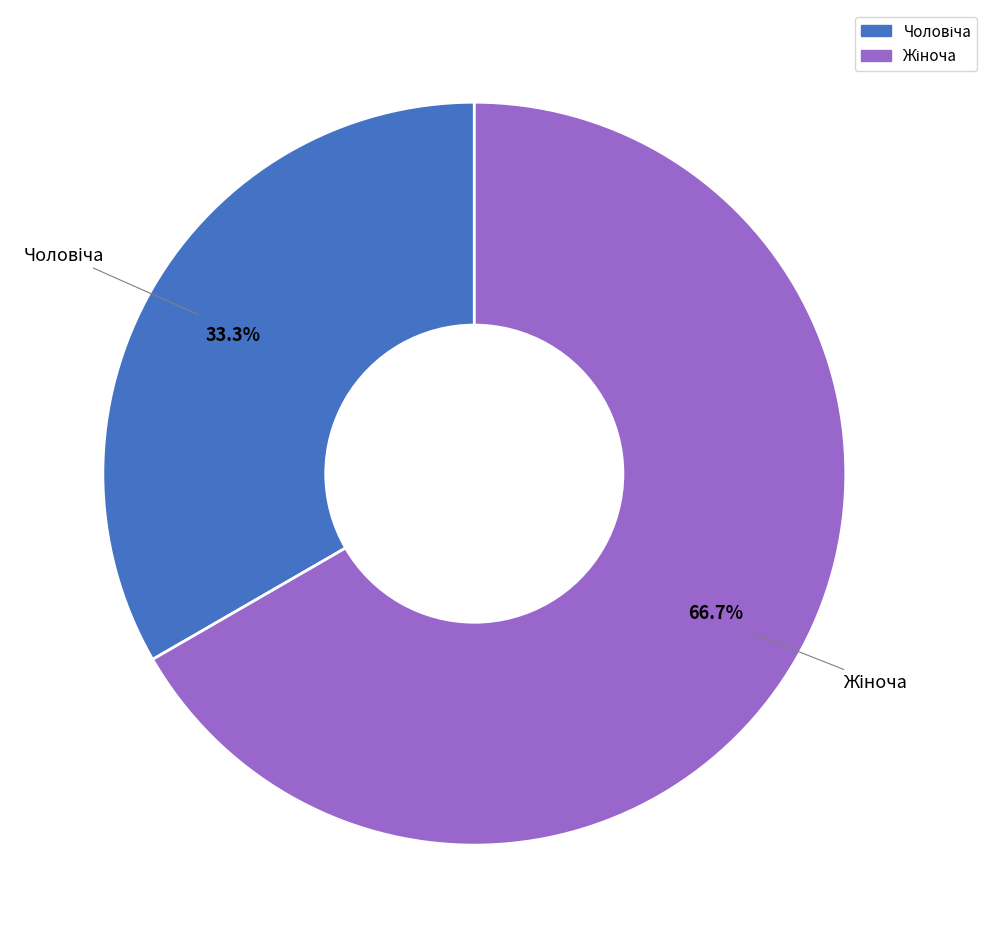

Is there a majority slice in this chart?

Yes